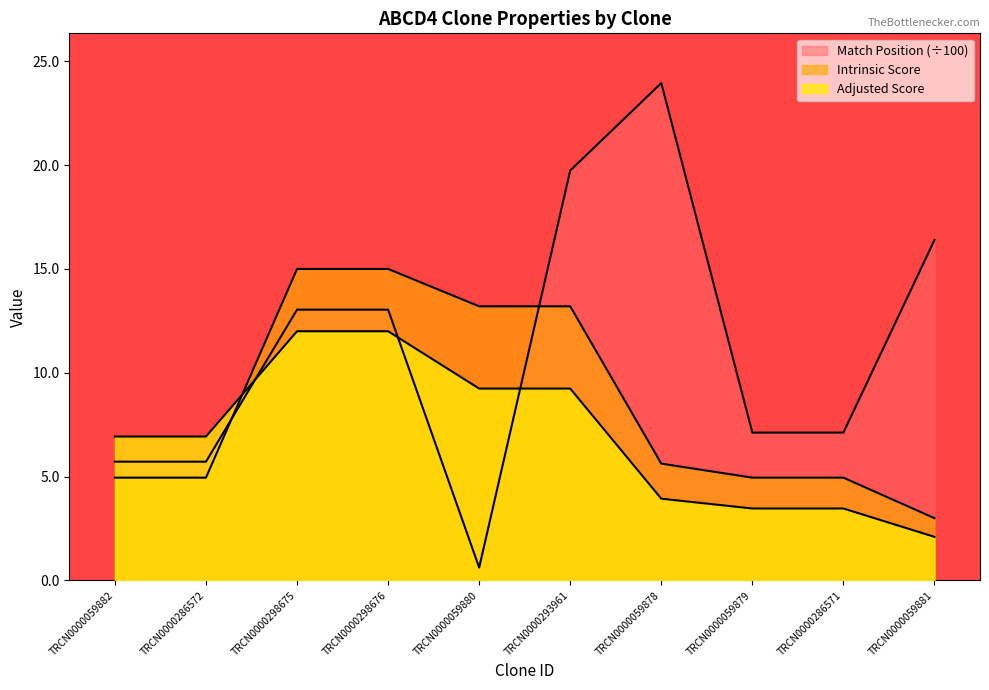

Which series changed the most between TRCN0000286572 and TRCN0000059878?

Match Position